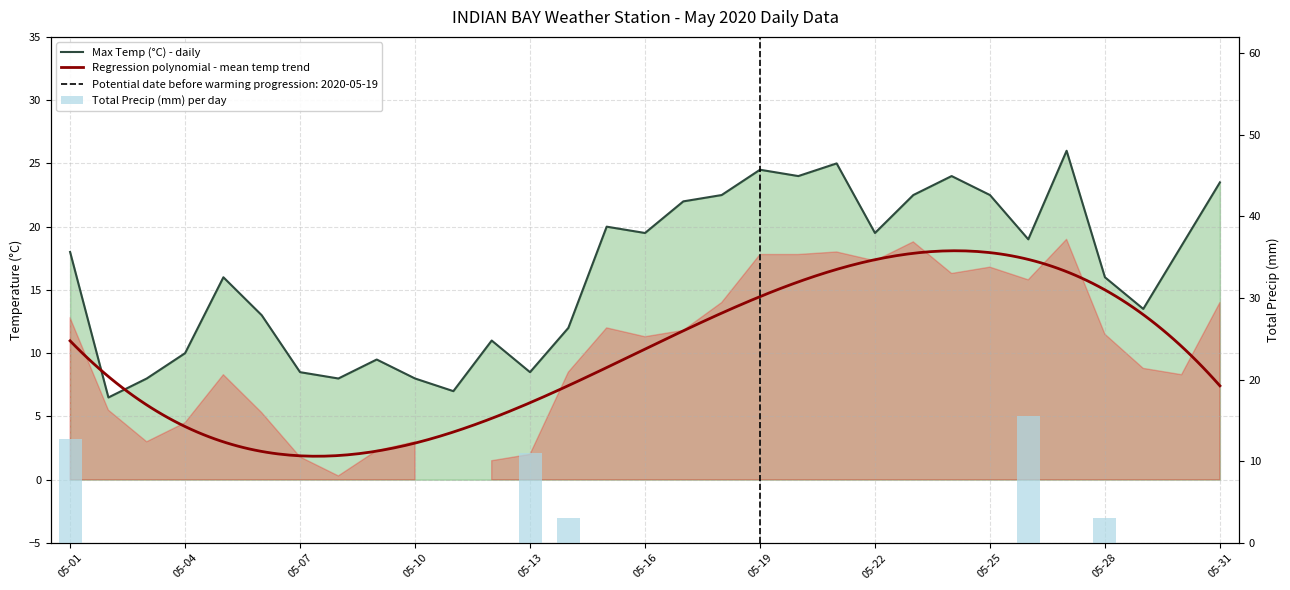

What is the average value of the Max Temp (°C) series?

16.3